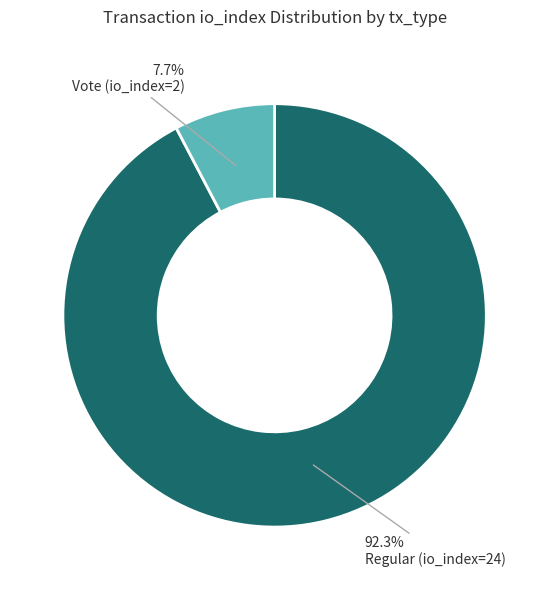

Does Vote (io_index=2) represent more than half of the total?

No